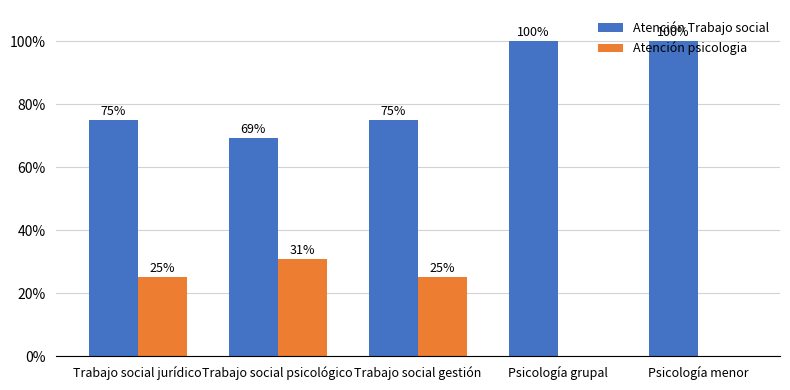

How many Atención psicologia values are between 0 and 25?

4